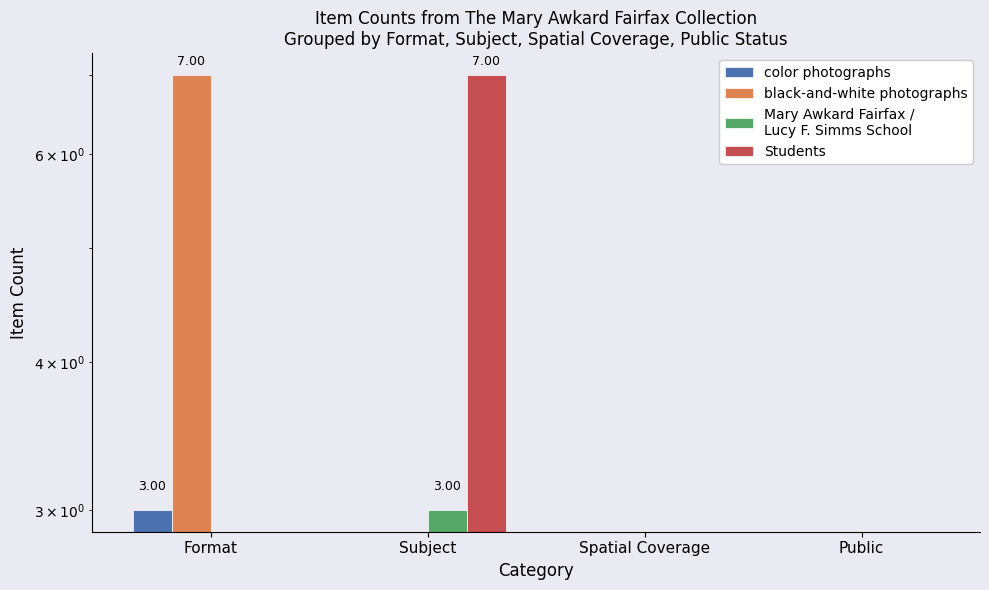

Does the chart contain stacked bars?

No